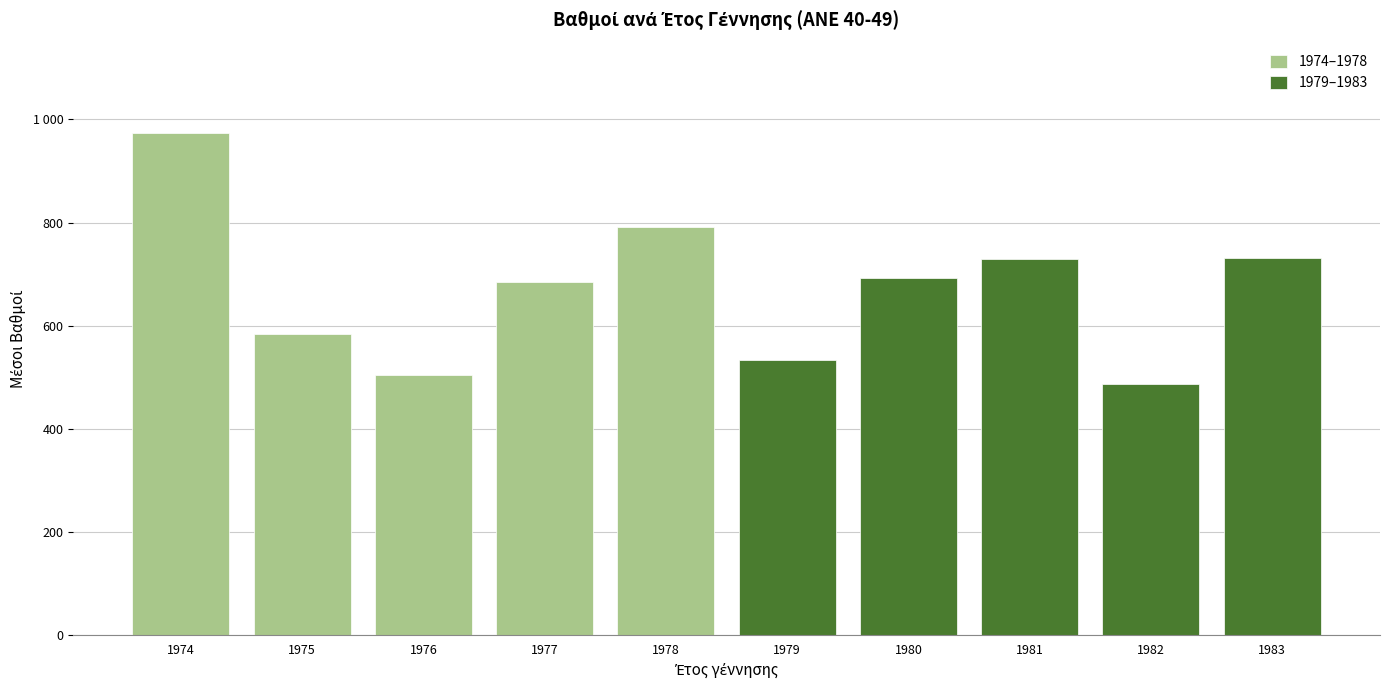

What are all the series names shown in the legend?

1974–1978, 1979–1983